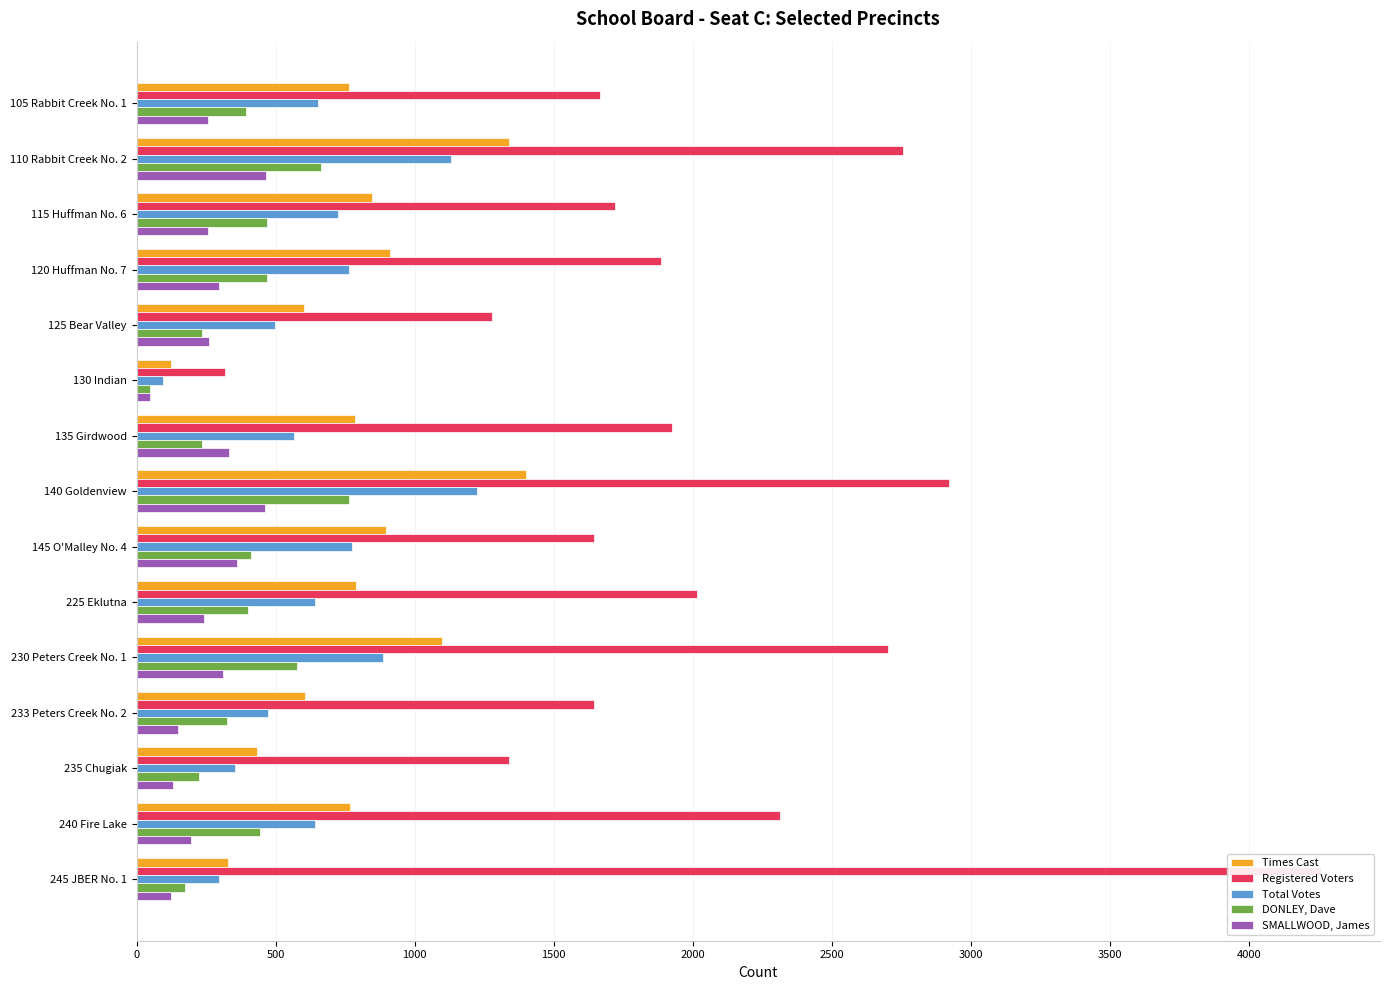

What is the approximate value of Registered Voters at 125 Bear Valley?

1279